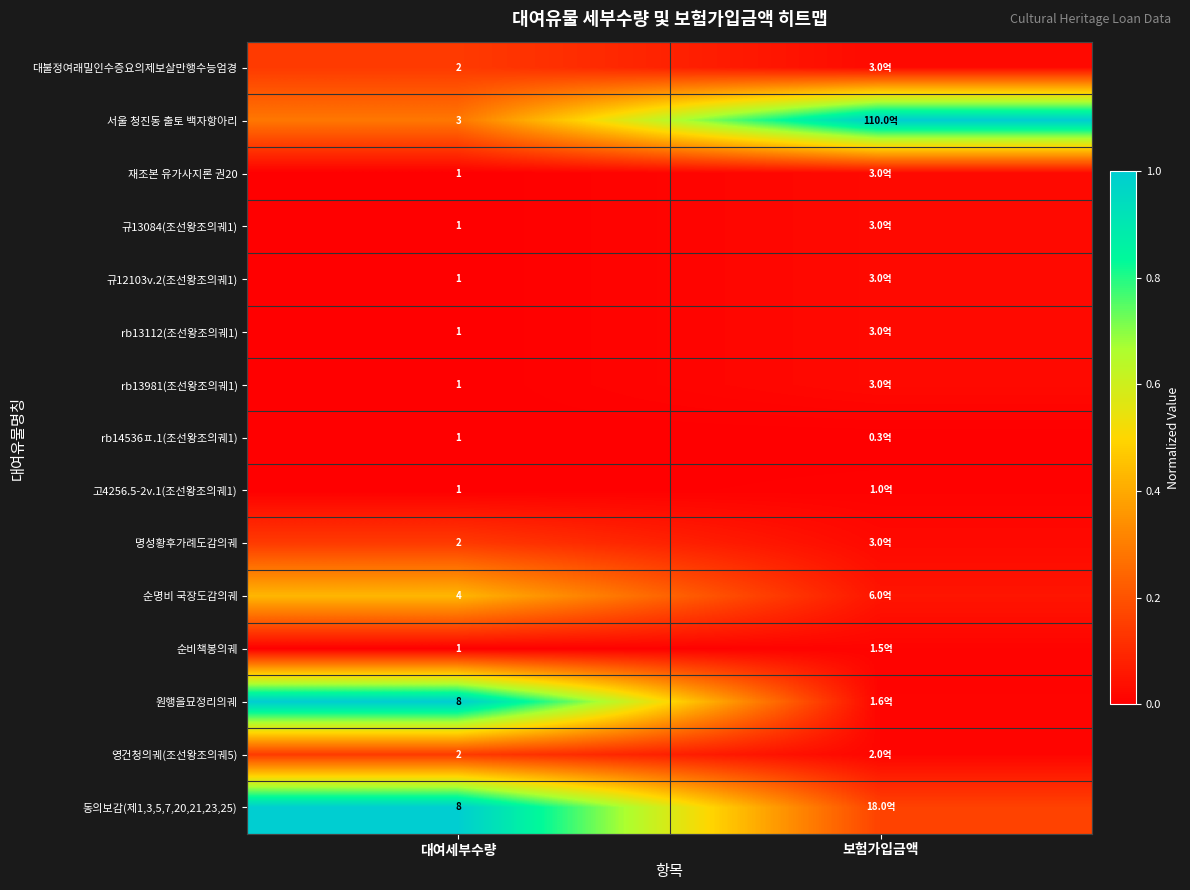

Rank the series by their maximum value, from highest to lowest.

서울 청진동 출토 백자항아리, 원행을묘정리의궤, 동의보감(제1,3,5,7,20,21,23,25), 순명비 국장도감의궤, 대불정여래밀인수증요의제보살만행수능엄경, 명성황후가례도감의궤, 영건청의궤(조선왕조의궤5), 재조본 유가사지론 권20, 규13084(조선왕조의궤1), 규12103v.2(조선왕조의궤1), rb13112(조선왕조의궤1), rb13981(조선왕조의궤1), 순비책봉의궤, 고4256.5-2v.1(조선왕조의궤1), rb14536ㅍ.1(조선왕조의궤1)